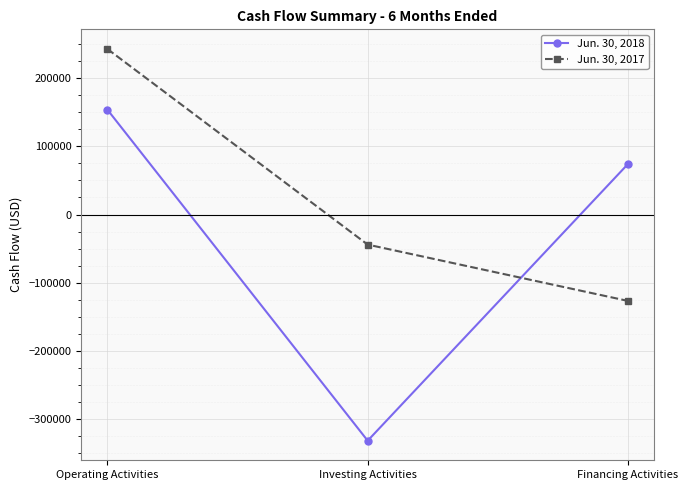

At which category is the sum across all series the highest?

Operating Activities